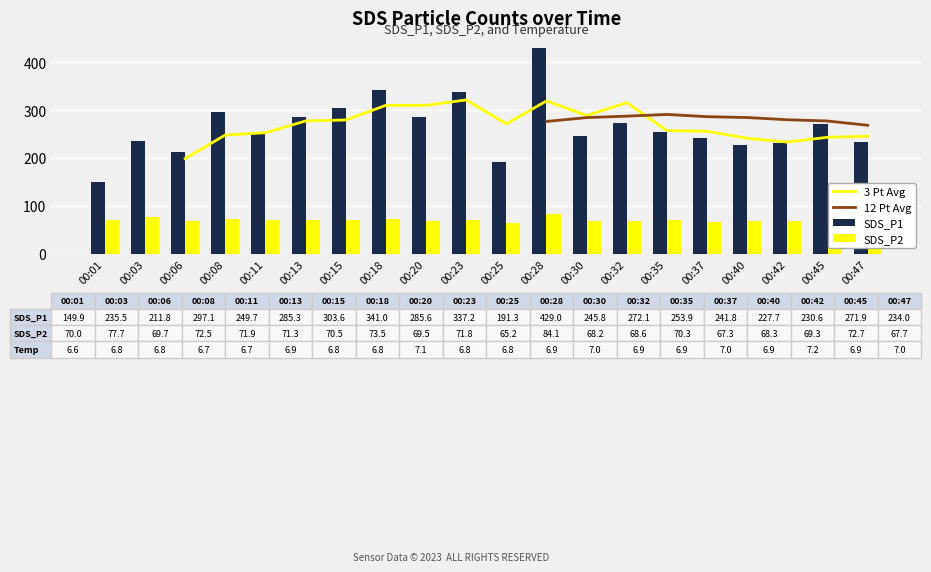

The value of 12 Pt Avg at 00:30 is 284.4. True or false?

True